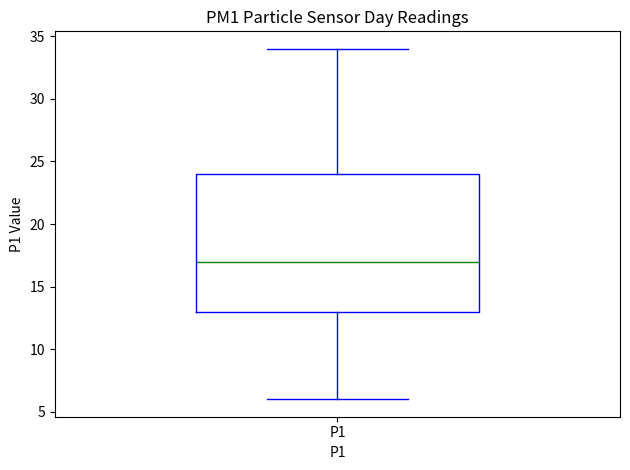

Transcribe this box plot: give where the median line is, the range the box spans, and where the two whiskers end, as read against the y-axis. The values are not printed on the chart, so give them approximately, as read against the axis.

median 17, box 13 to 24, whiskers 6 to 34